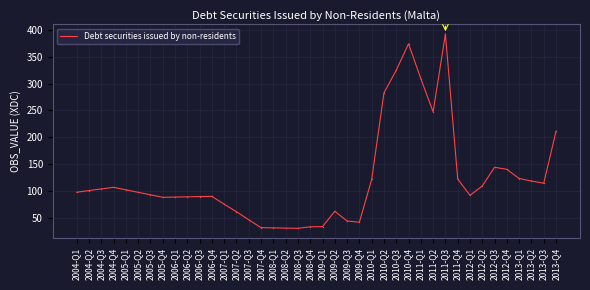

Between 2011-Q2 and 2004-Q3, which is larger?

2011-Q2